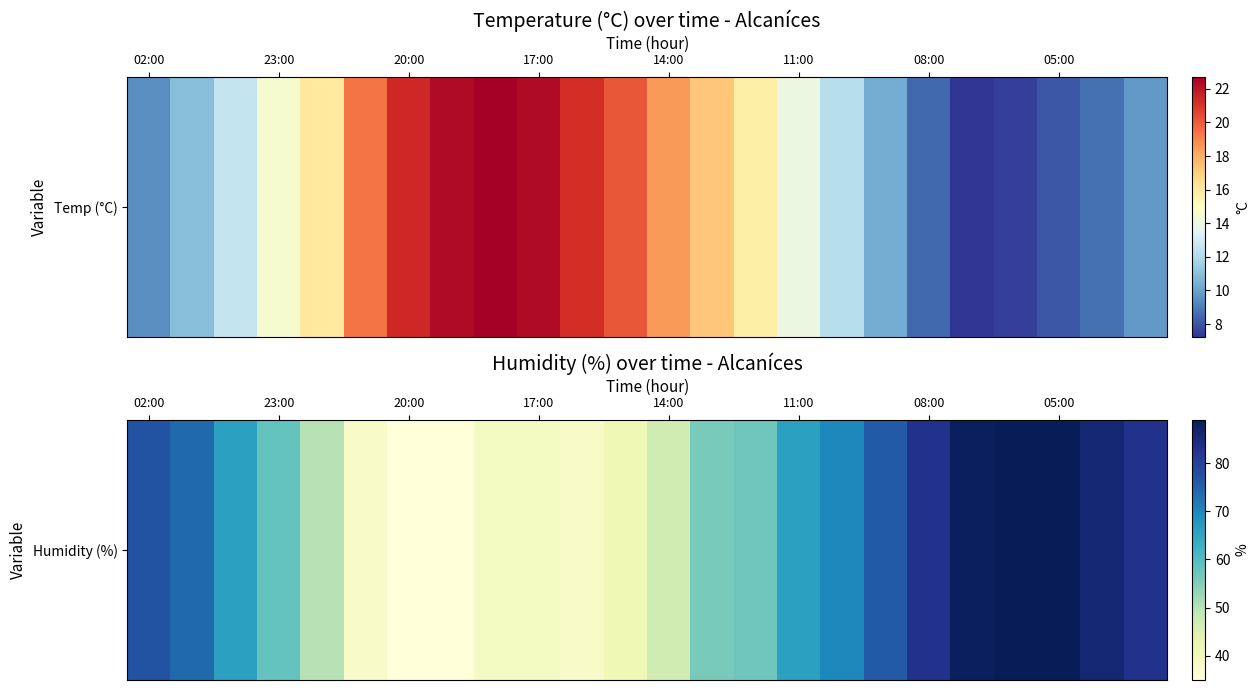

What value does the data have at 08:00?

83